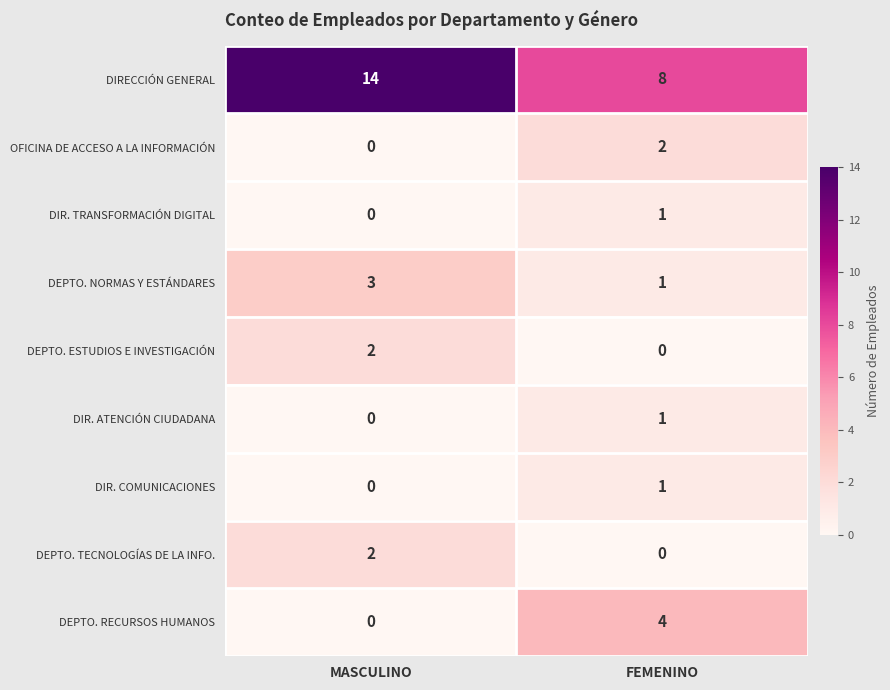

Reading left to right, extract all data points from this chart.

DIRECCIÓN GENERAL: MASCULINO=14	FEMENINO=8
OFICINA DE ACCESO A LA INFORMACIÓN: MASCULINO=0	FEMENINO=2
DIR. TRANSFORMACIÓN DIGITAL: MASCULINO=0	FEMENINO=1
DEPTO. NORMAS Y ESTÁNDARES: MASCULINO=3	FEMENINO=1
DEPTO. ESTUDIOS E INVESTIGACIÓN: MASCULINO=2	FEMENINO=0
DIR. ATENCIÓN CIUDADANA: MASCULINO=0	FEMENINO=1
DIR. COMUNICACIONES: MASCULINO=0	FEMENINO=1
DEPTO. TECNOLOGÍAS DE LA INFO.: MASCULINO=2	FEMENINO=0
DEPTO. RECURSOS HUMANOS: MASCULINO=0	FEMENINO=4